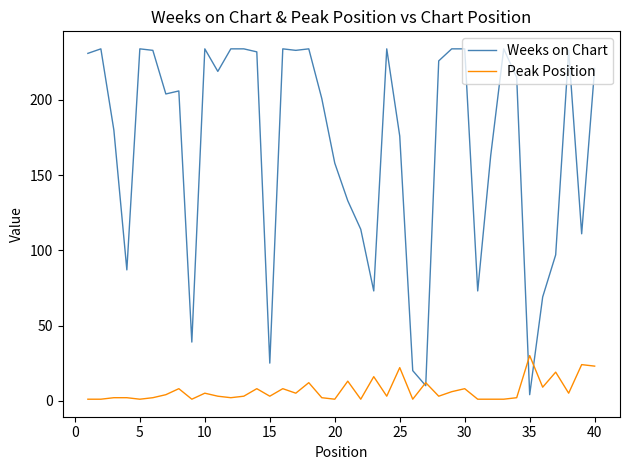

List the series in order of their overall mean, highest first.

Weeks on Chart, Peak Position